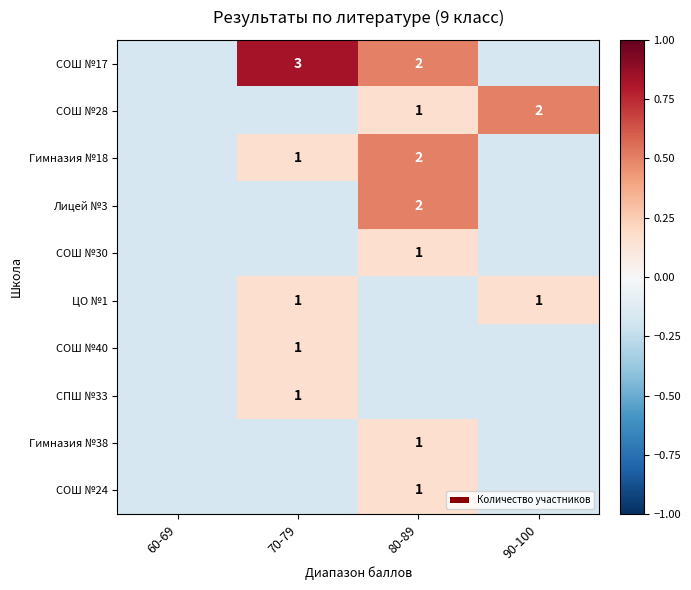

How many data points in Гимназия №38 are less than 0?

3